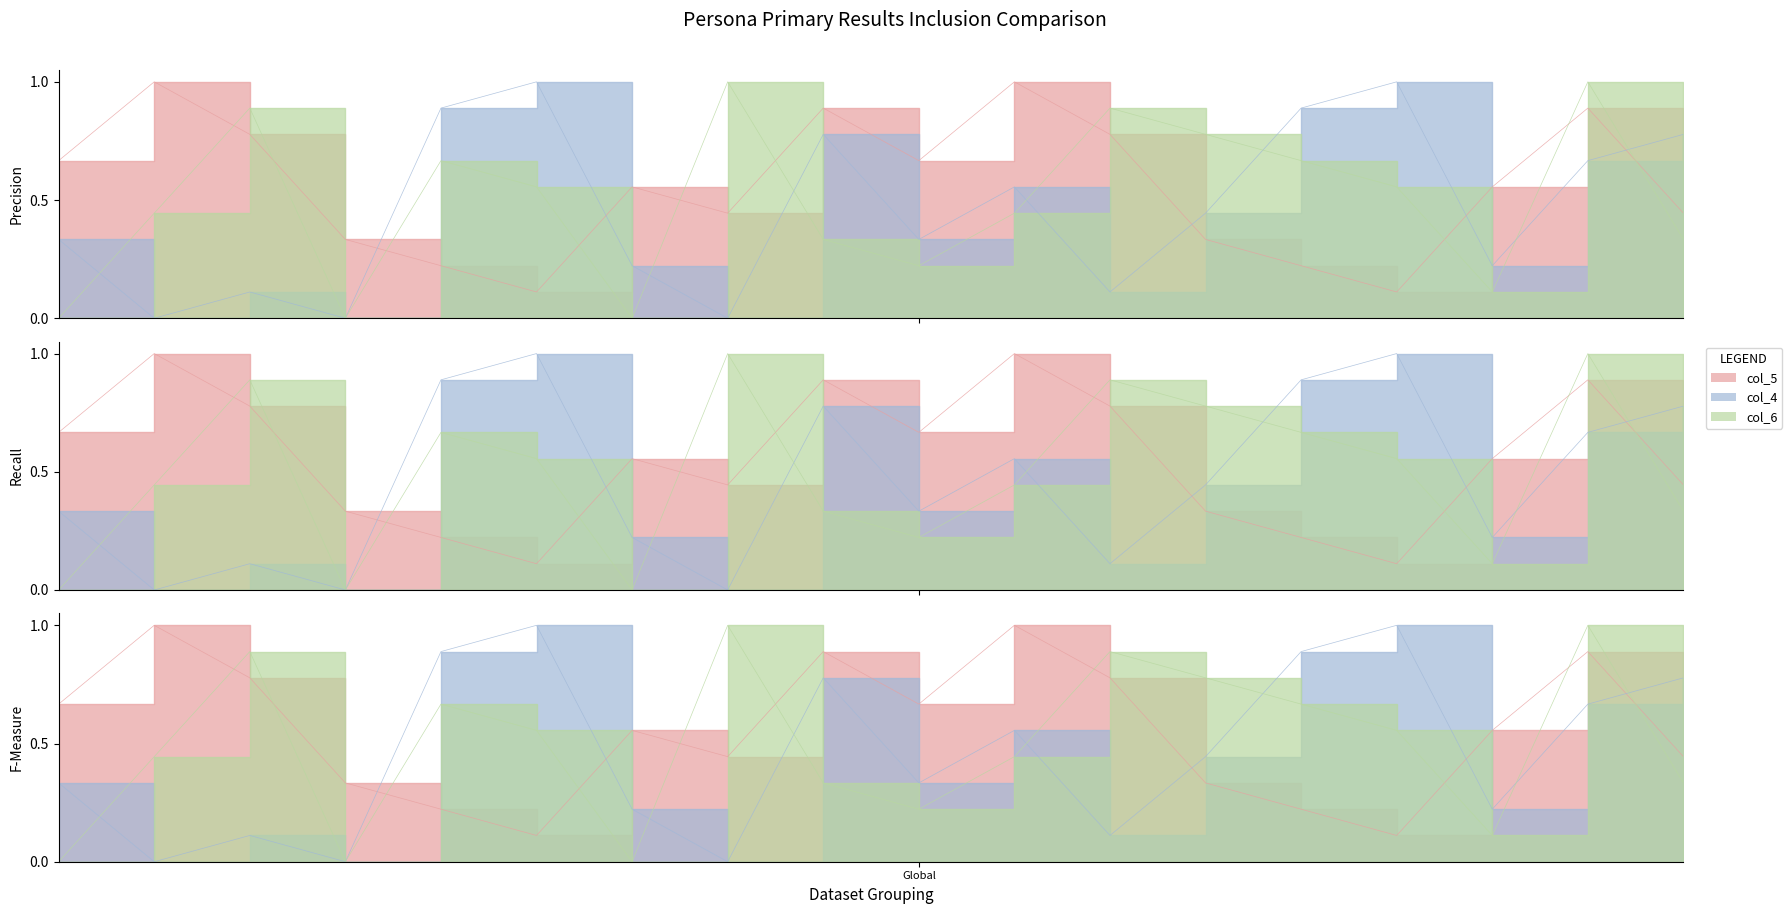

The value of col_5 at 3 is 1.0. True or false?

True